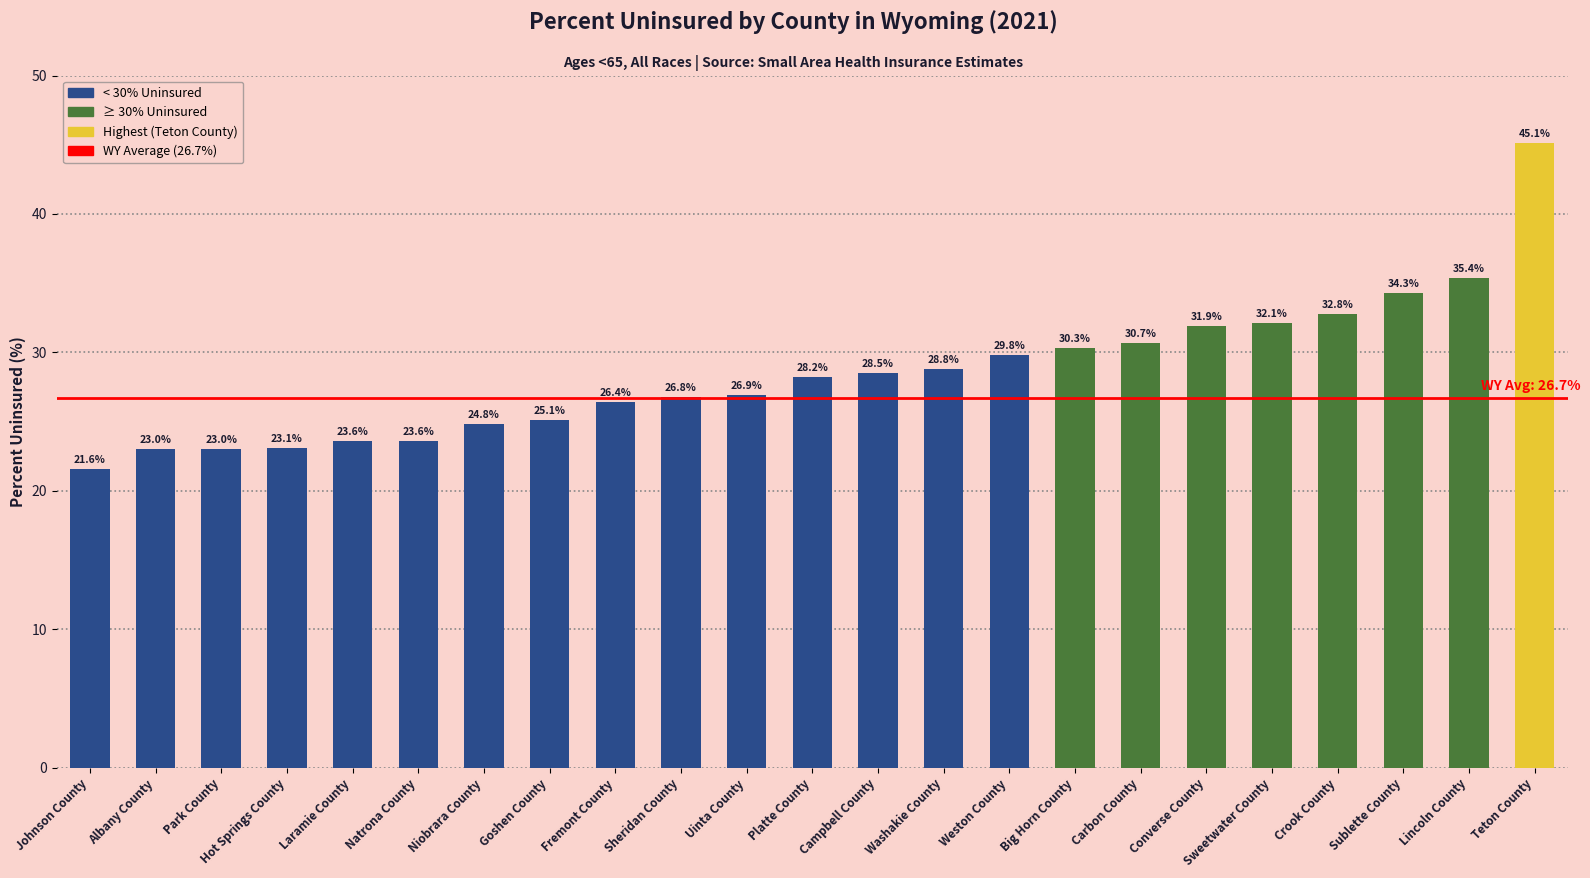

What is the label of the 18th bar from the left?

Converse County